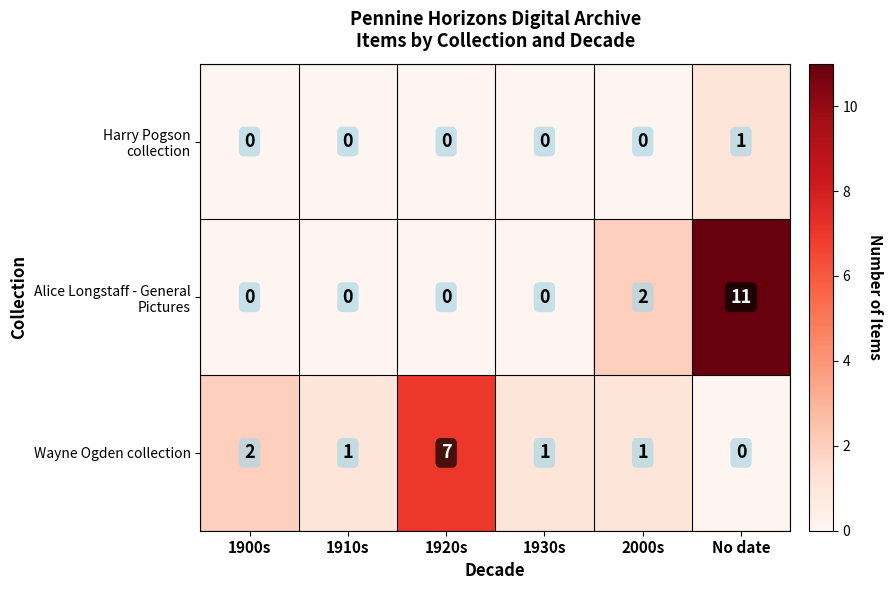

The Wayne Ogden collection series shows 9 at 1920s. True or false?

False